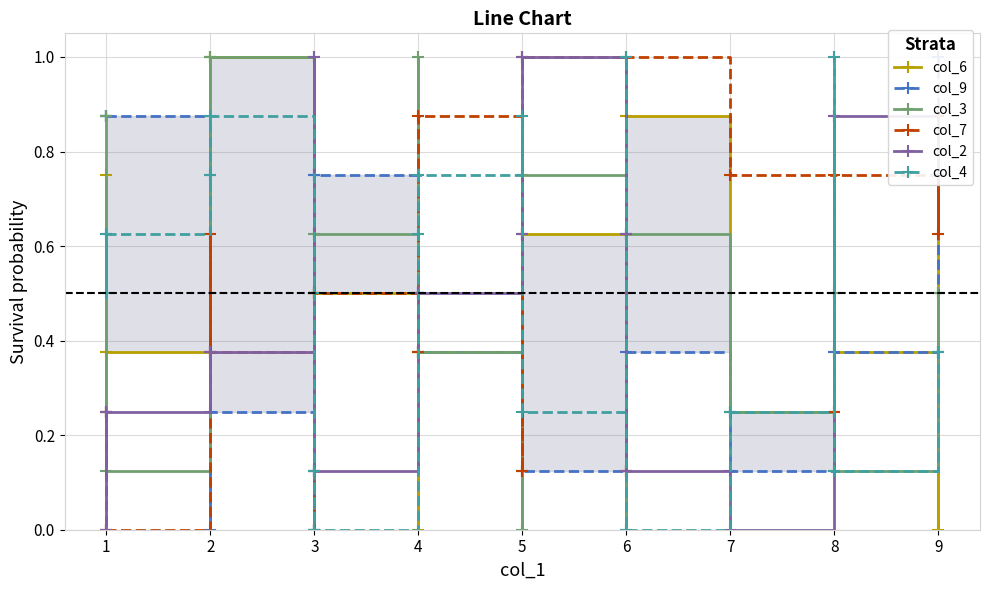

How many data points does each series have?

19